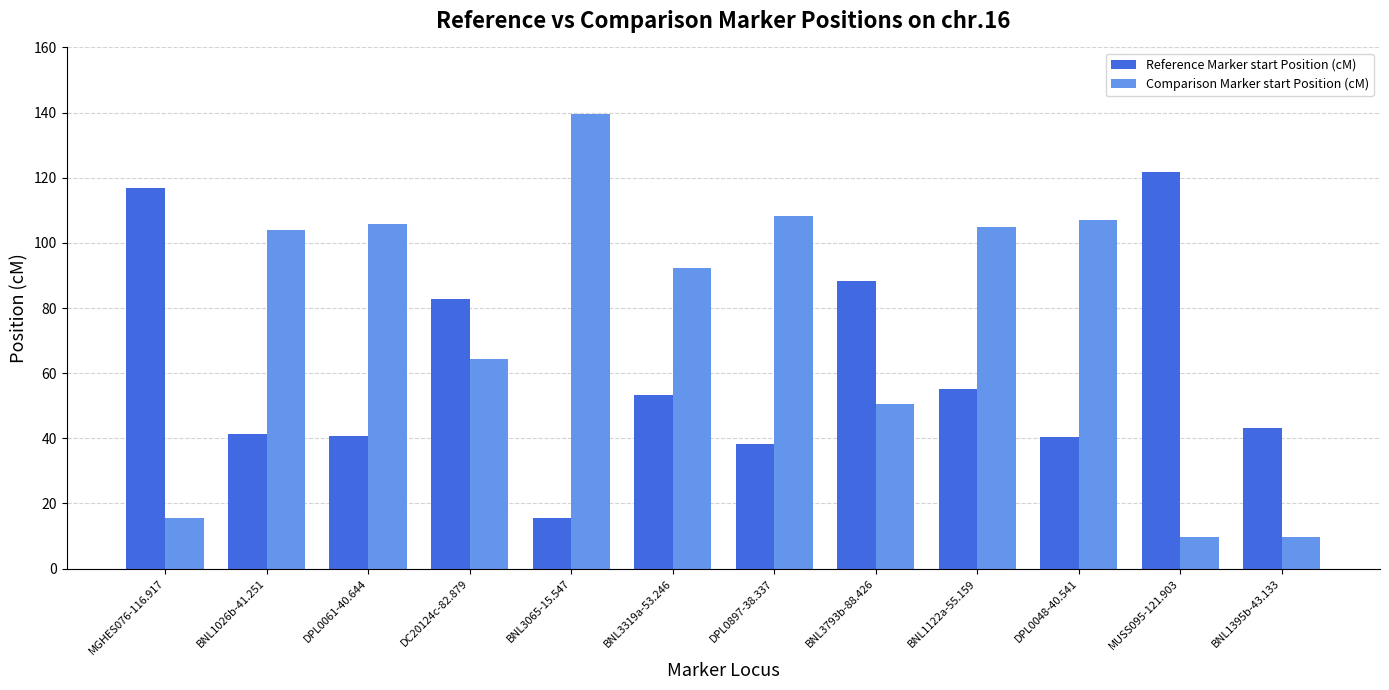

What position from the right is MUSS095-121.903?

2